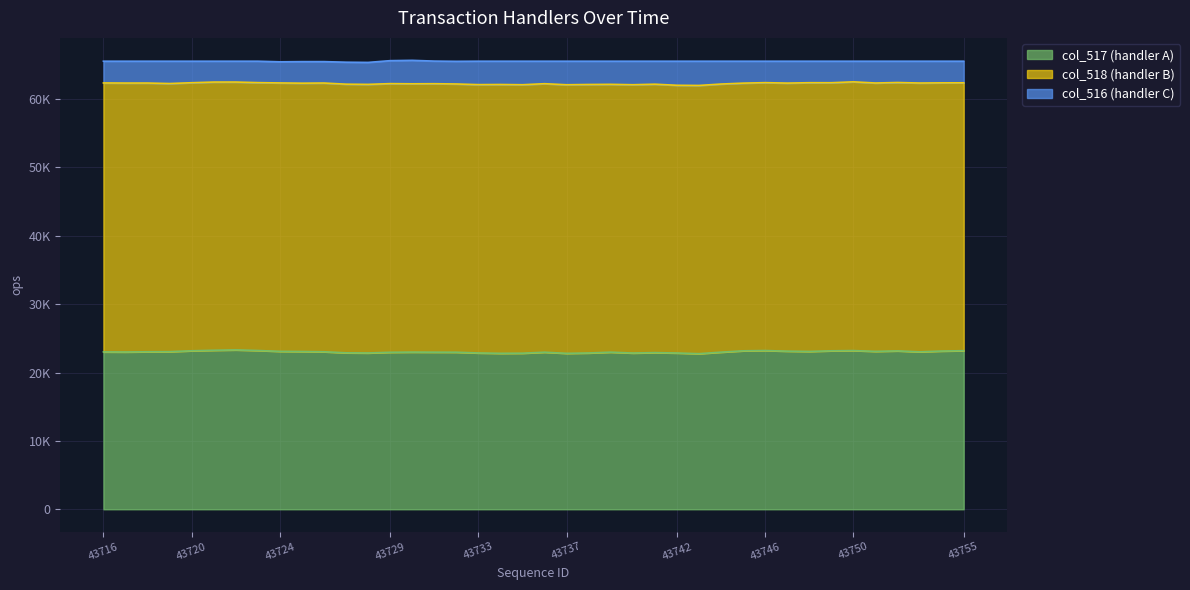

What are all the series names shown in the legend?

col_517 (handler A), col_518 (handler B), col_516 (handler C)